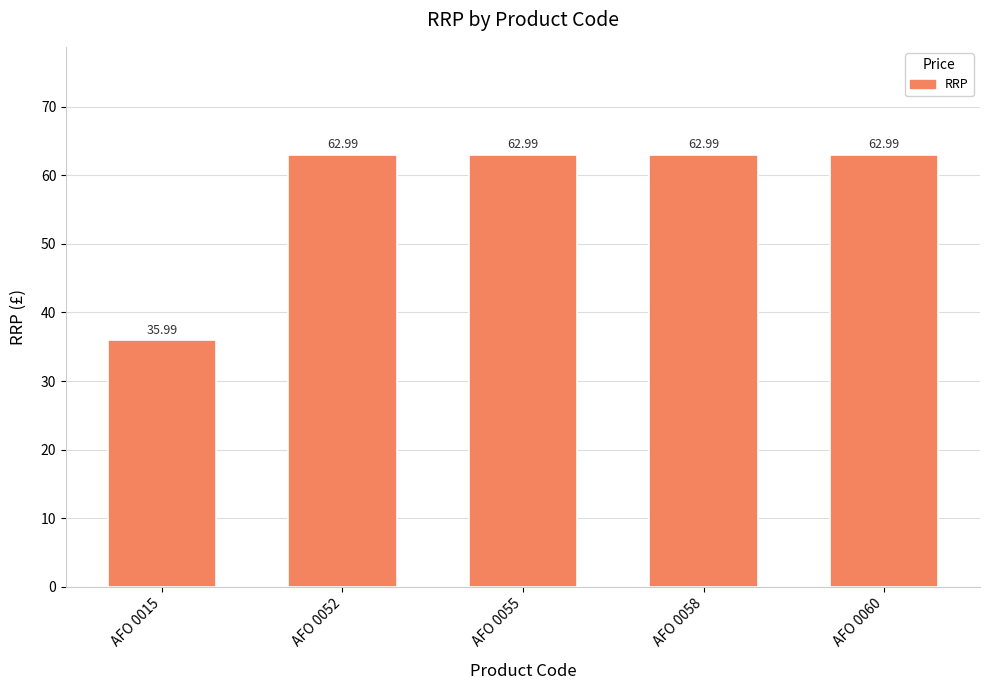

What is the average value?

57.6